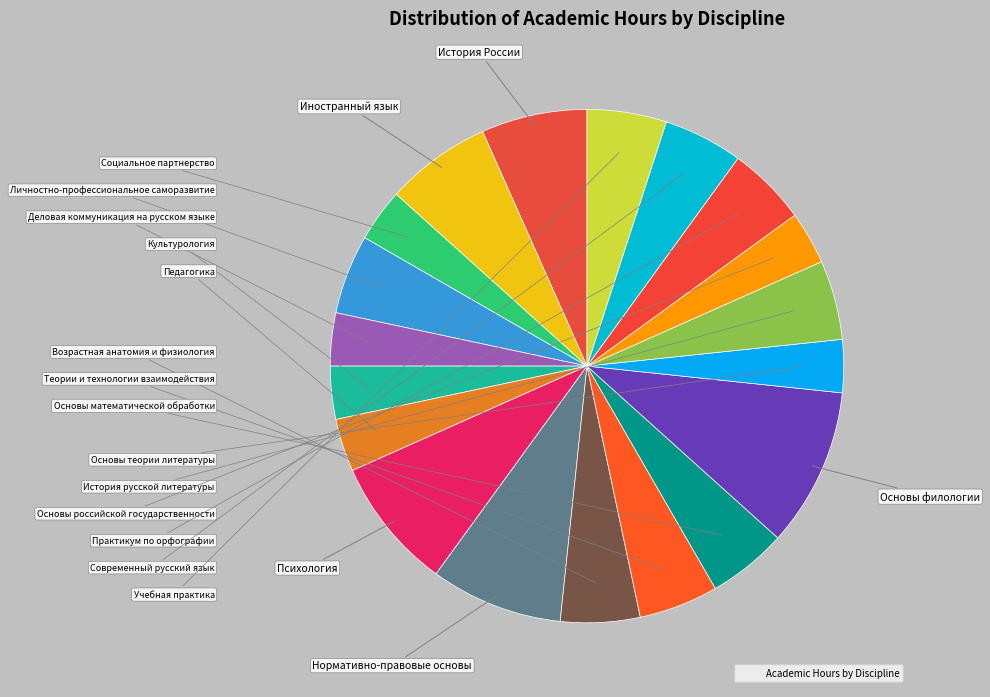

Which category has the smallest portion of the pie?

Социальное партнерство